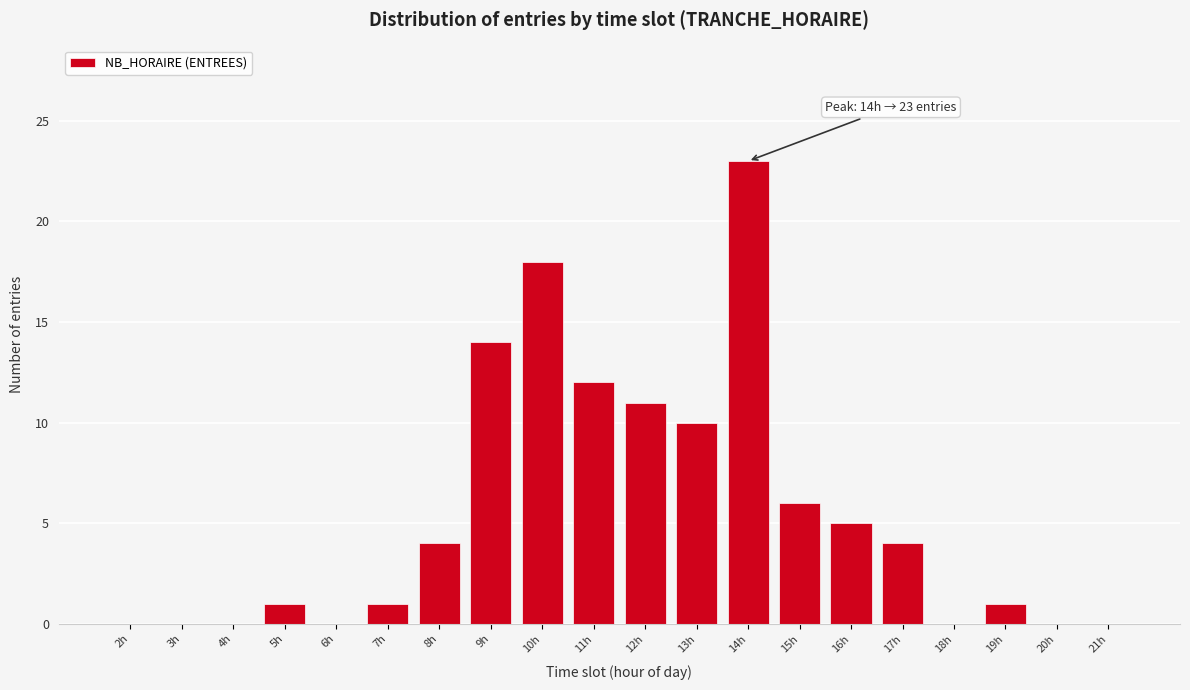

Reading left to right, list all the values displayed in this chart.

2h=0	3h=0	4h=0	5h=1	6h=0	7h=1	8h=4	9h=14	10h=18	11h=12	12h=11	13h=10	14h=23	15h=6	16h=5	17h=4	18h=0	19h=1	20h=0	21h=0